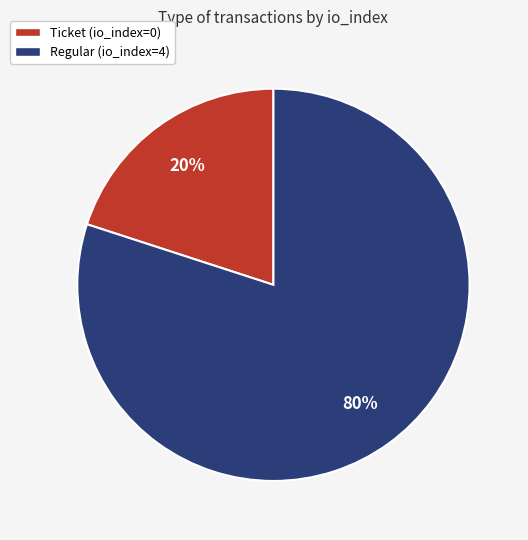

Is Ticket (io_index=0) the majority of the pie?

No